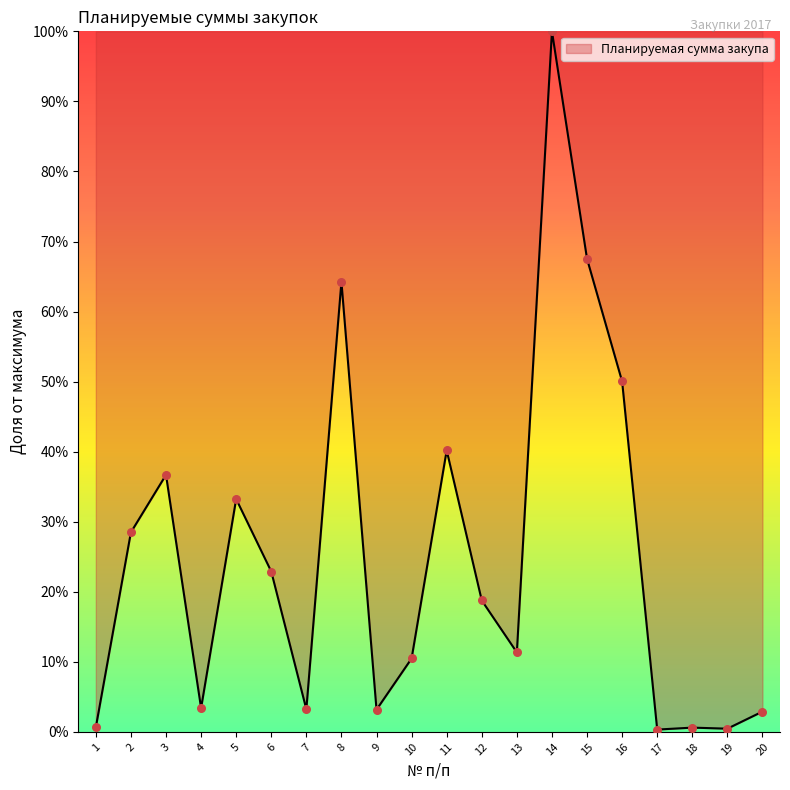

Approximately how many times larger is the value at 13 compared to 11?

0.3